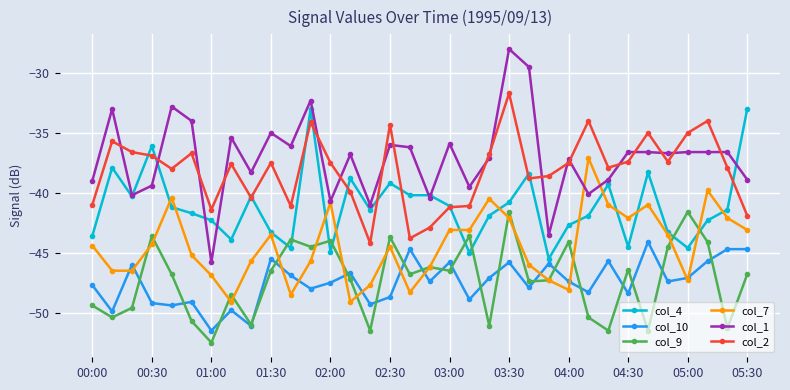

True or false: col_9 and col_1 intersect in this chart.

False